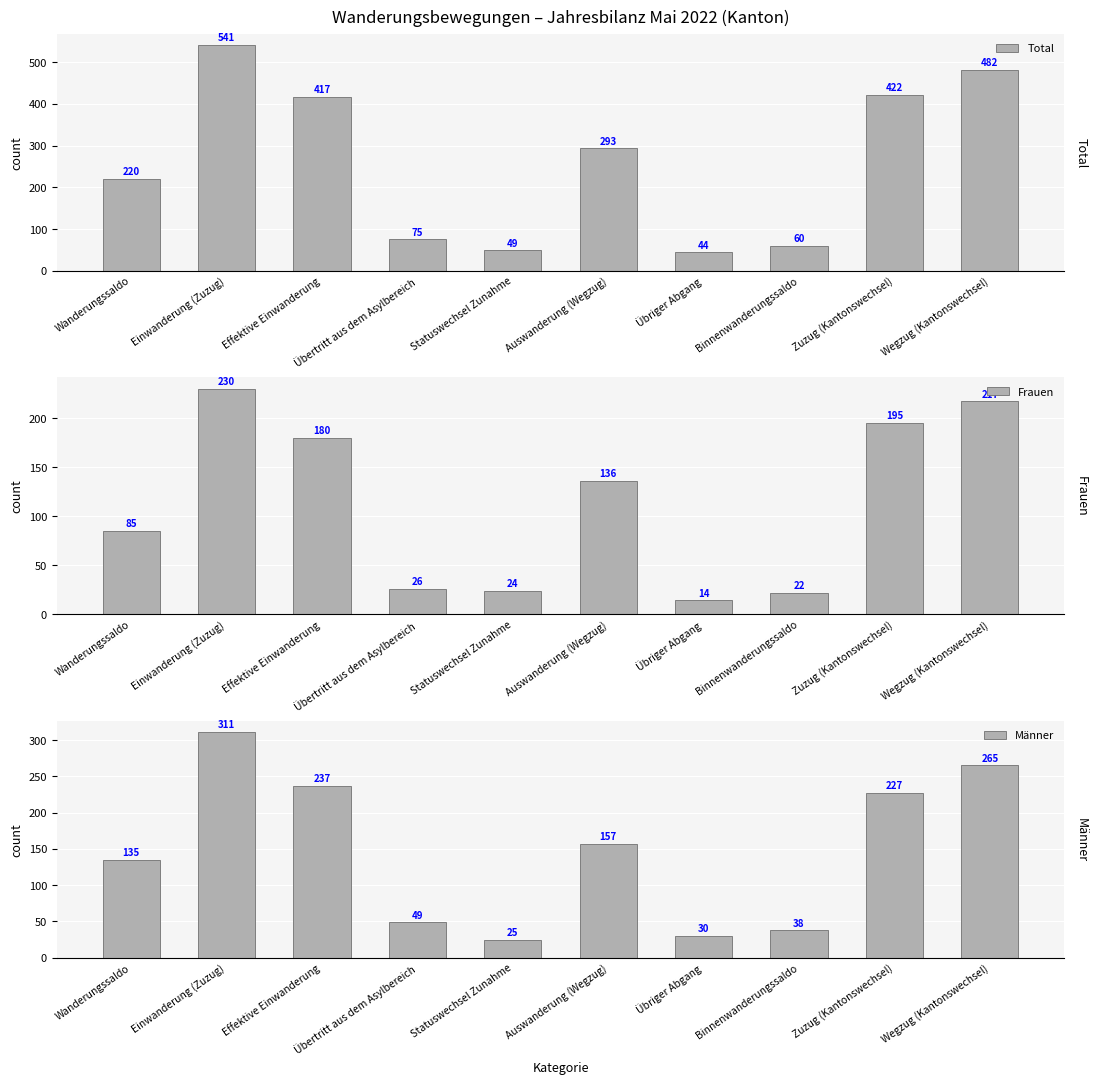

What is the difference between the maximum and minimum values in the Männer series?

286